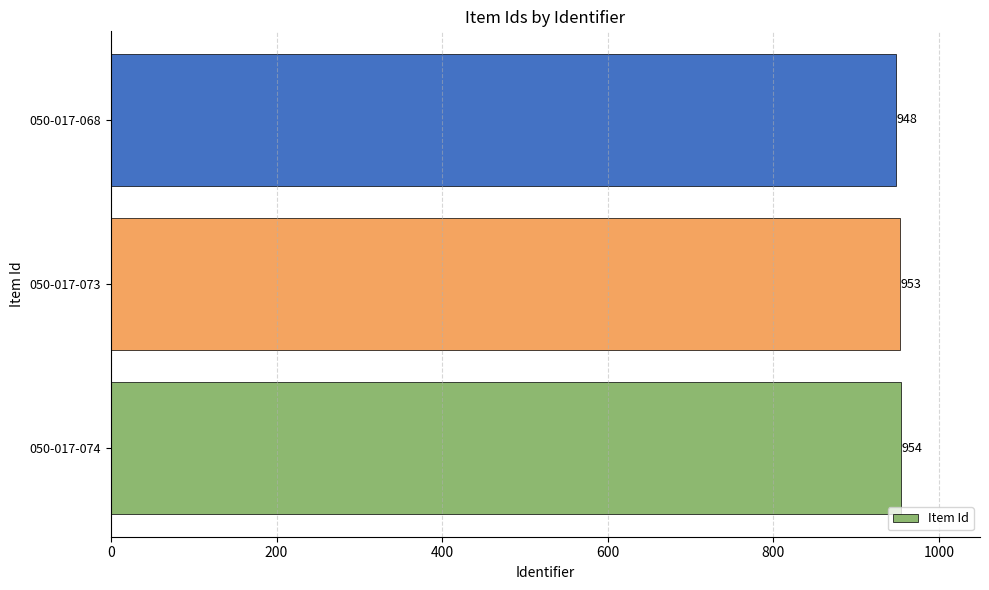

Approximately how many times larger is the value at 050-017-068 compared to 050-017-074?

1.0